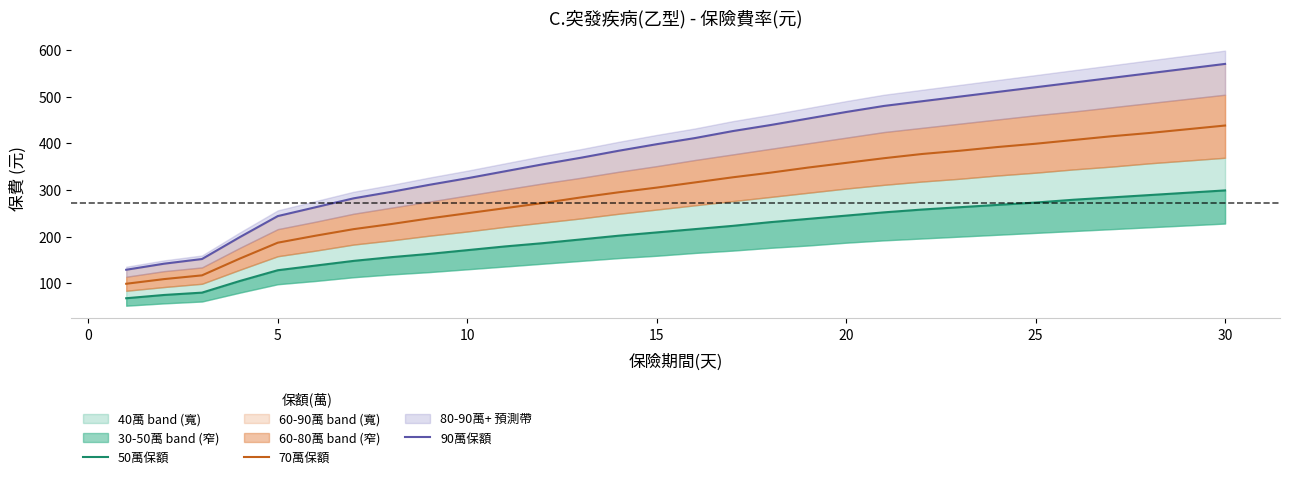

Rank the series by their average value, from highest to lowest.

90萬保額, 70萬保額, 50萬保額